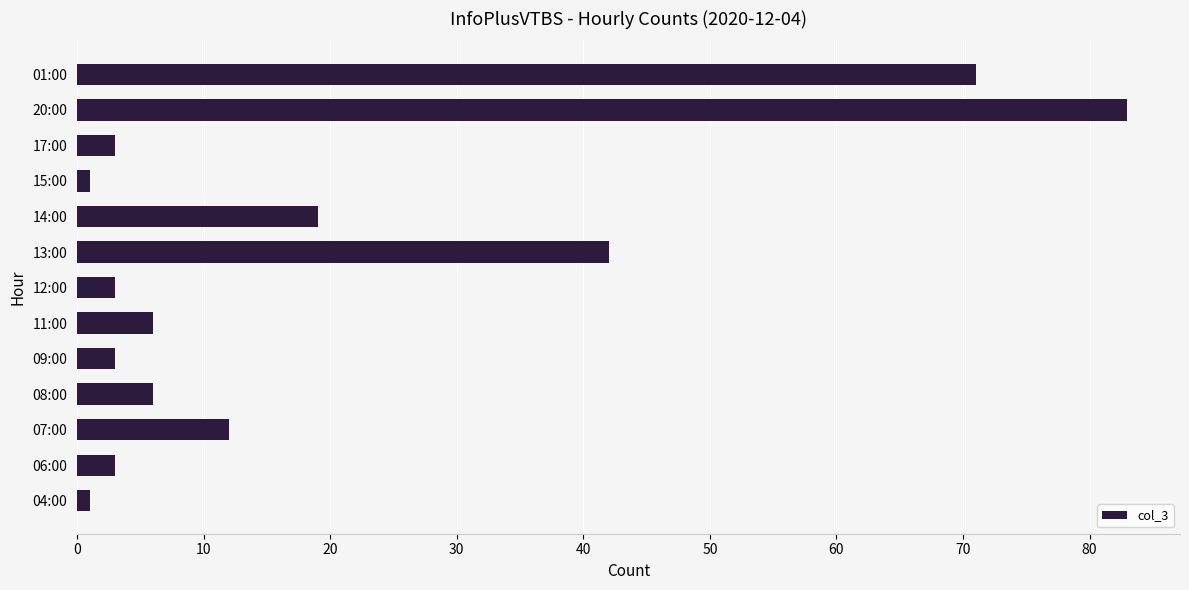

Is it true that the value at 01:00 is 71?

True